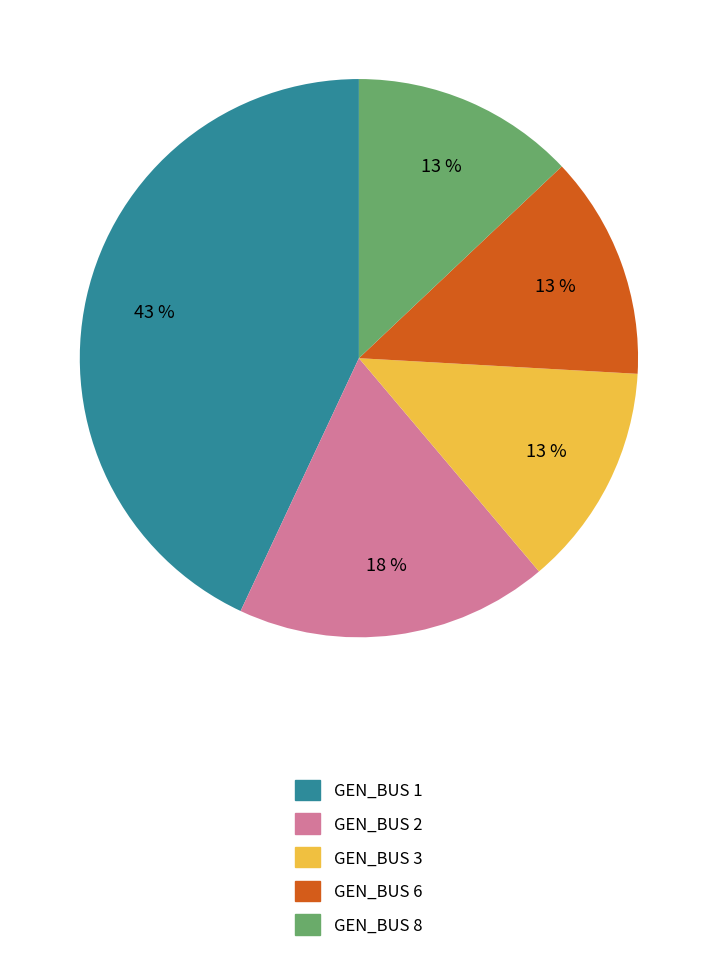

What is the largest slice in the pie chart?

GEN_BUS 1